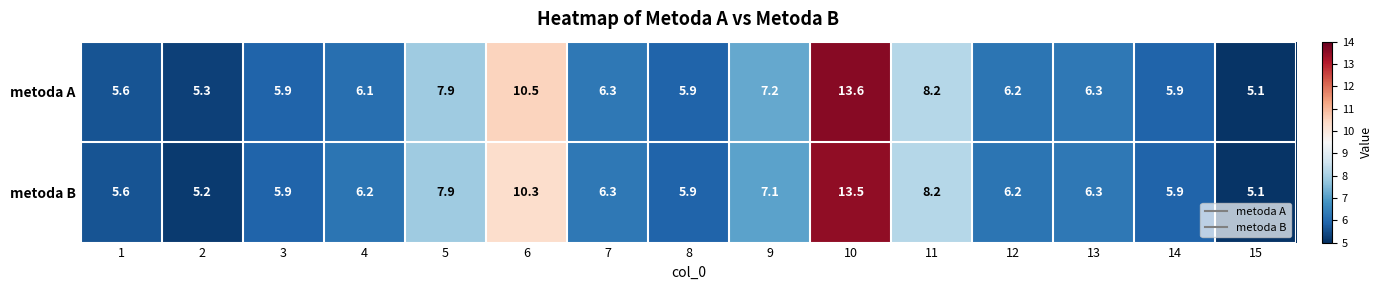

Which series changed the most between 2 and 7?

metoda B